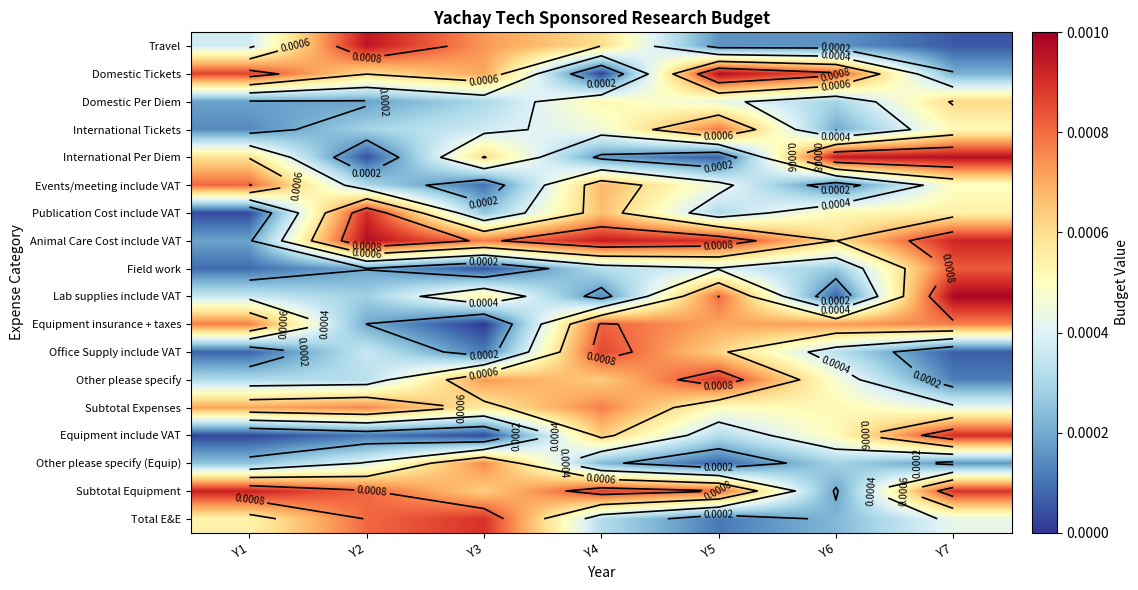

True or false: Office Supply include VAT has a value of 0.0 at Y5.

False